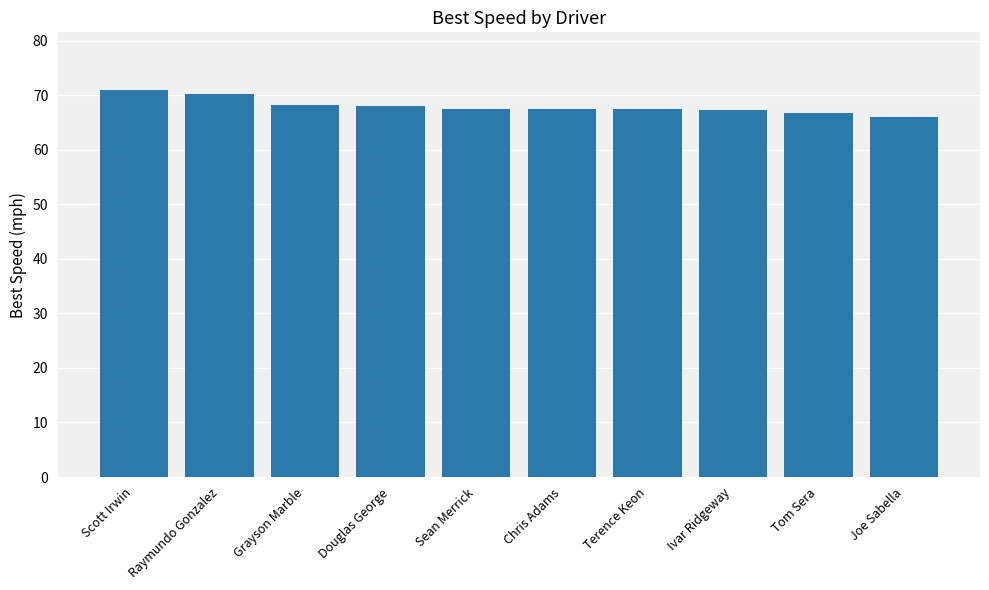

At which label does the data first exceed 67?

Scott Irwin